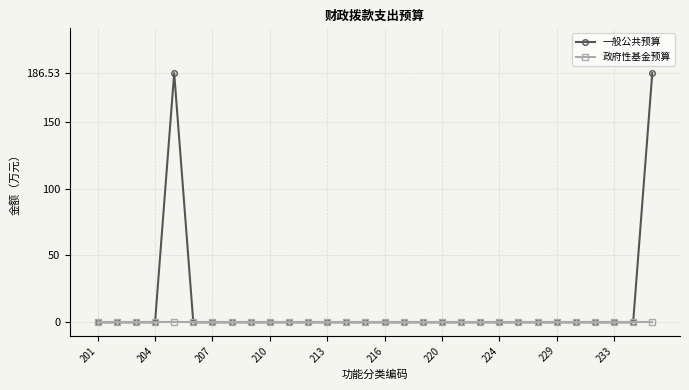

Reading left to right, extract all data points from this chart.

一般公共预算: 0.0	0.0	0.0	0.0	186.5	0.0	0.0	0.0	0.0	0.0	0.0	0.0	0.0	0.0	0.0	0.0	0.0	0.0	0.0	0.0	0.0	0.0	0.0	0.0	0.0	0.0	0.0	0.0	0.0	186.5
政府性基金预算: 0.0	0.0	0.0	0.0	0.0	0.0	0.0	0.0	0.0	0.0	0.0	0.0	0.0	0.0	0.0	0.0	0.0	0.0	0.0	0.0	0.0	0.0	0.0	0.0	0.0	0.0	0.0	0.0	0.0	0.0